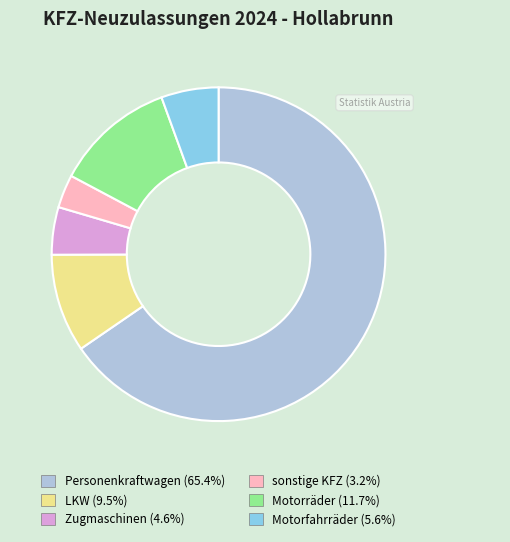

Rank the categories by value from lowest to highest.

sonstige KFZ, Zugmaschinen, Motorfahrräder, LKW, Motorräder, Personenkraftwagen